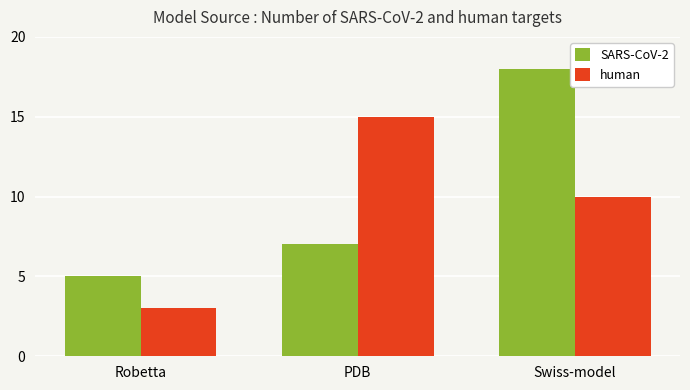

Which series has the largest range (max minus min)?

SARS-CoV-2